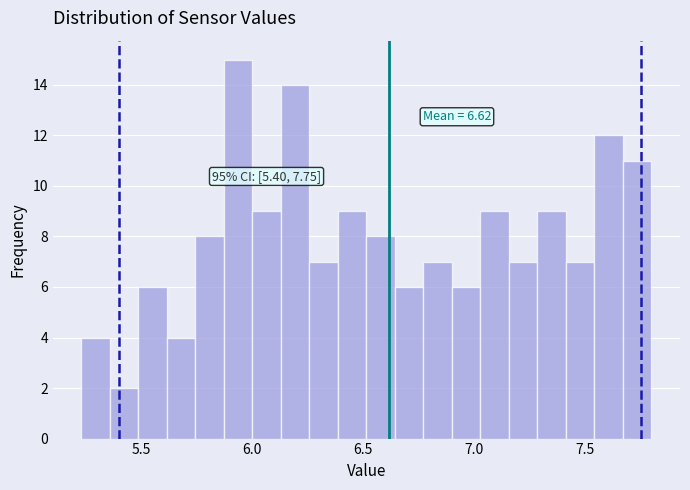

Around what value on the x-axis is the tallest bar? Give the approximate position of its centre, as read against the axis.

5.95